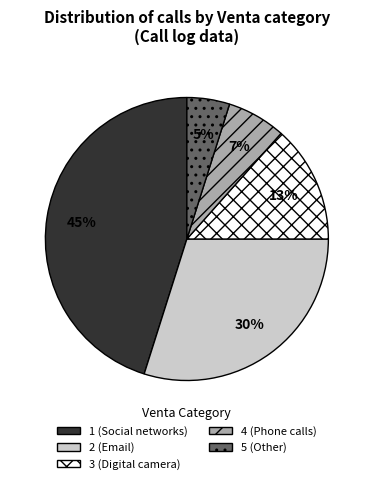

To the nearest percent, what percentage of the pie is 2?

30%